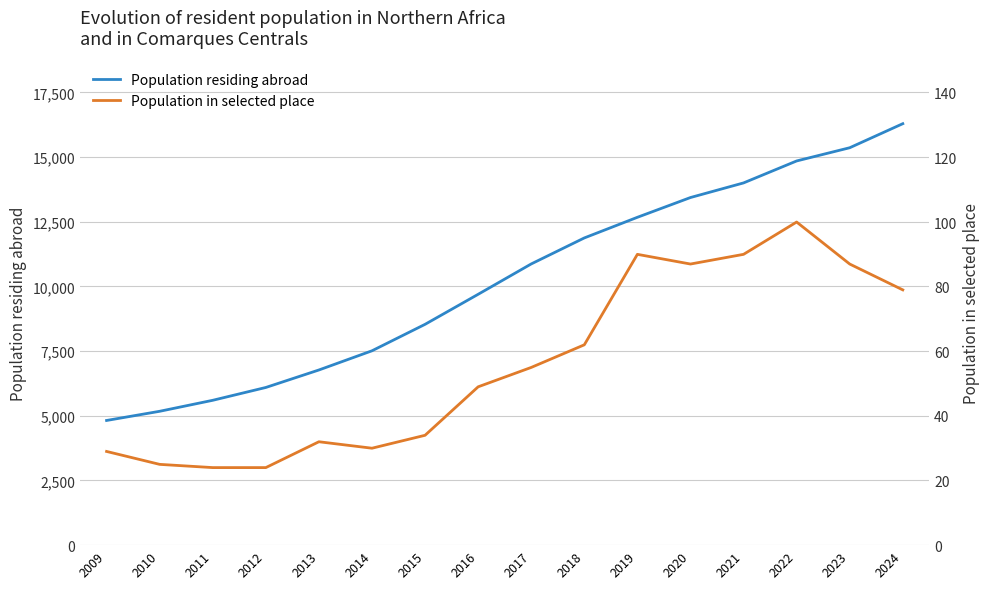

What is the average value of the Population residing abroad series?

10224